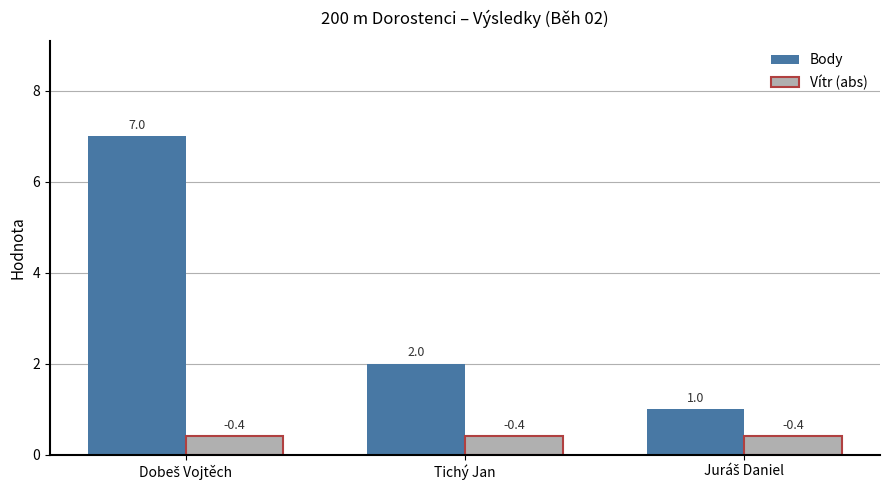

What is the sum of all Vítr (abs) values?

1.2